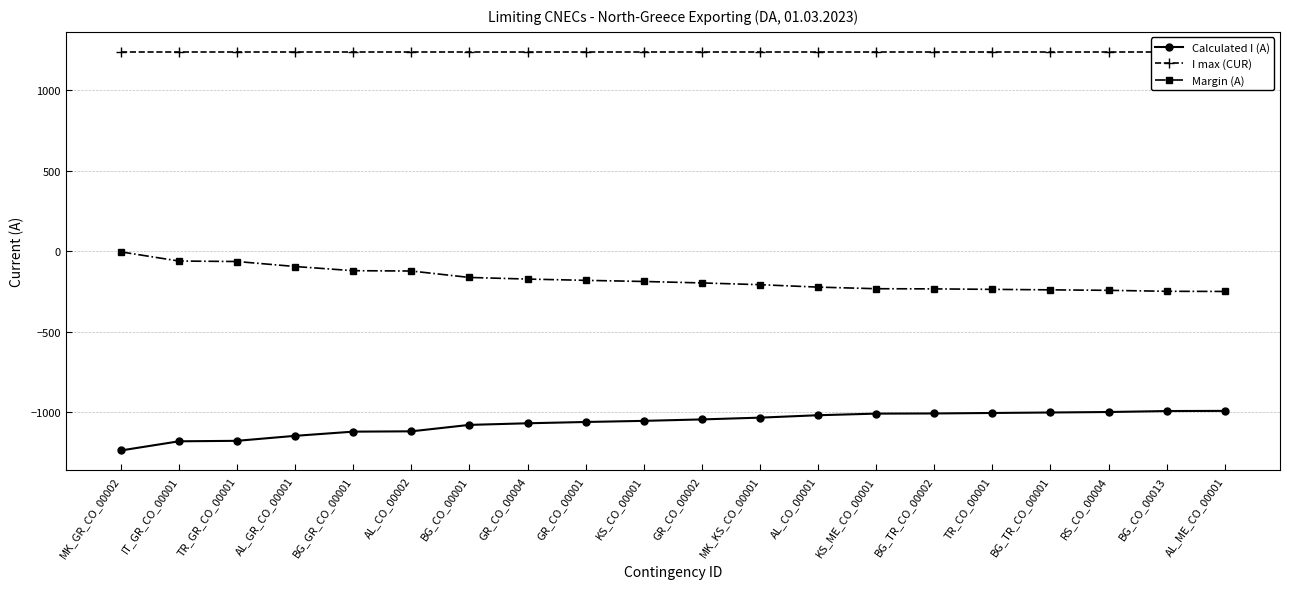

How many distinct data groups are displayed?

3